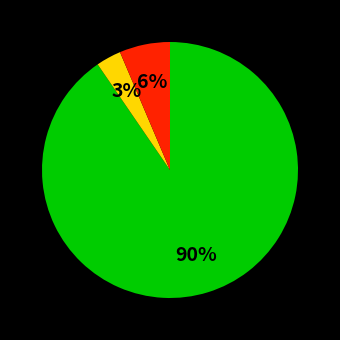

How many segments does this pie chart have?

3